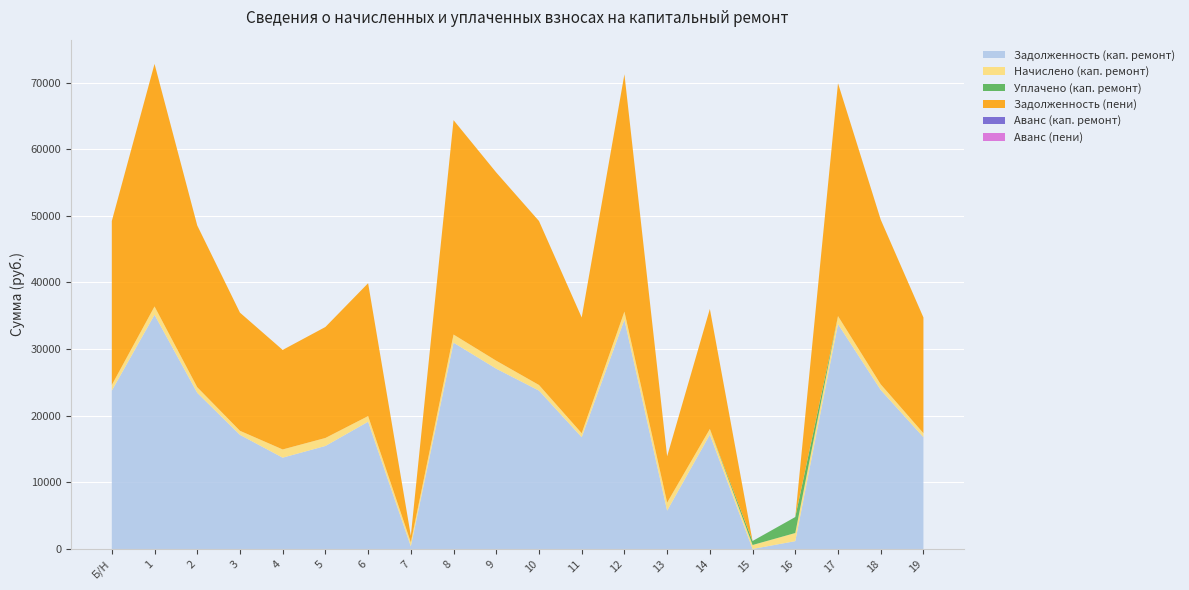

Reading right to left, transcribe all the data shown in this chart.

Задолженность (кап. ремонт): 19=16777.1	18=23867.4	17=33754.0	16=1174.1	15=0.0	14=17165.4	13=5754.0	12=34403.3	11=16777.1	10=23767.6	9=27054.0	8=30963.4	7=386.8	6=19097.7	5=15460.6	4=13704.7	3=17126.6	2=23435.1	1=35152.2	Б/Н=23767.6
Начислено (кап. ремонт): 19=596.7	18=848.9	17=1200.6	16=1223.7	15=596.7	14=848.9	13=1200.6	12=1223.7	11=596.7	10=845.4	9=1200.6	8=1220.1	7=605.6	6=847.1	5=1198.8	4=1234.3	3=609.2	2=845.4	1=1250.3	Б/Н=845.4
Уплачено (кап. ремонт): 19=0.0	18=0.0	17=0.0	16=2398.0	15=596.8	14=0.0	13=0.0	12=0.0	11=0.0	10=0.0	9=0.0	8=0.0	7=0.0	6=0.0	5=0.0	4=0.0	3=0.0	2=0.0	1=0.0	Б/Н=0.0
Задолженность (пени): 19=17373.8	18=24716.3	17=34954.5	16=0.0	15=0.0	14=18014.3	13=6954.5	12=35626.9	11=17373.8	10=24612.9	9=28254.5	8=32183.5	7=992.4	6=19944.9	5=16659.4	4=14939.0	3=17735.8	2=24280.4	1=36402.5	Б/Н=24612.9
Аванс (кап. ремонт): 19=0.0	18=0.0	17=0.0	16=0.0	15=1.4	14=0.0	13=0.0	12=0.0	11=0.0	10=0.0	9=0.0	8=0.0	7=0.0	6=0.0	5=0.0	4=0.0	3=0.0	2=0.0	1=0.0	Б/Н=0.0
Аванс (пени): 19=0.0	18=0.0	17=0.0	16=0.2	15=1.5	14=0.0	13=0.0	12=0.0	11=0.0	10=0.0	9=0.0	8=0.0	7=0.0	6=0.0	5=0.0	4=0.0	3=0.0	2=0.0	1=0.0	Б/Н=0.0